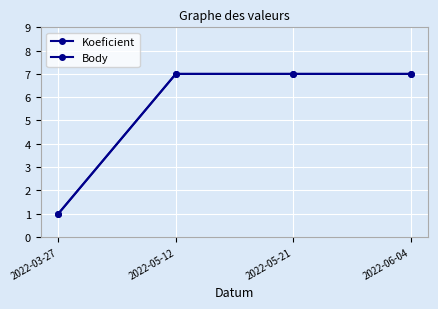

How many lines are shown in the chart?

2